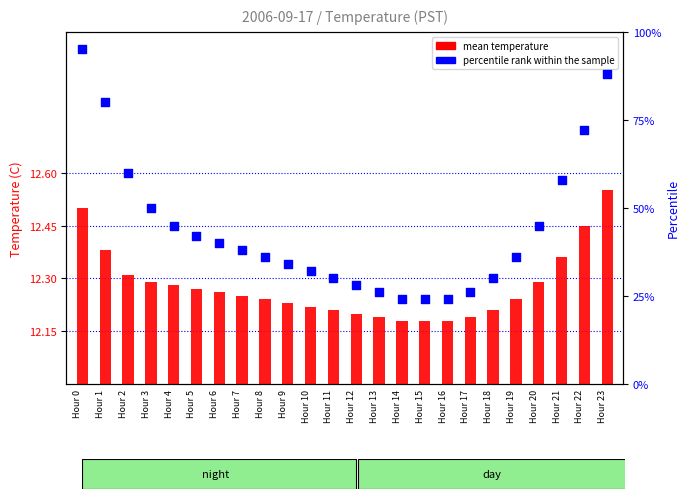

Which series has the widest spread of Y values?

percentile rank within the sample